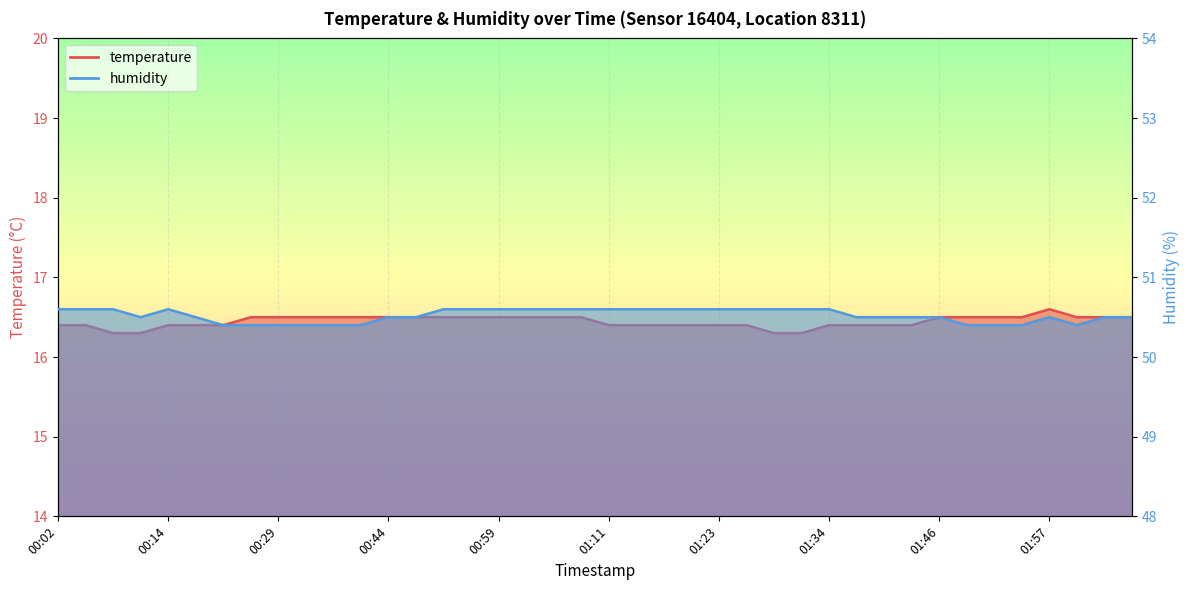

What is the label of the 27th point from the right?

00:47